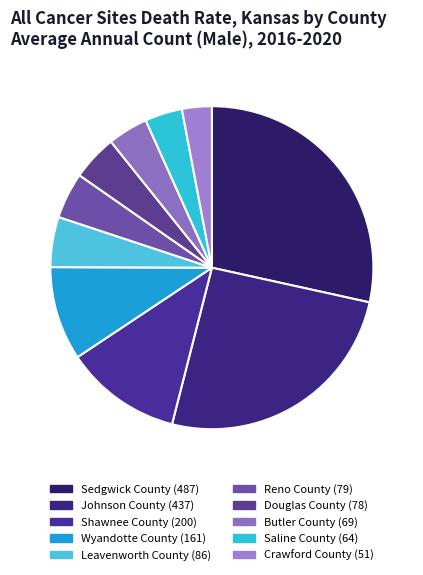

What is the smallest slice in the pie chart?

Crawford County